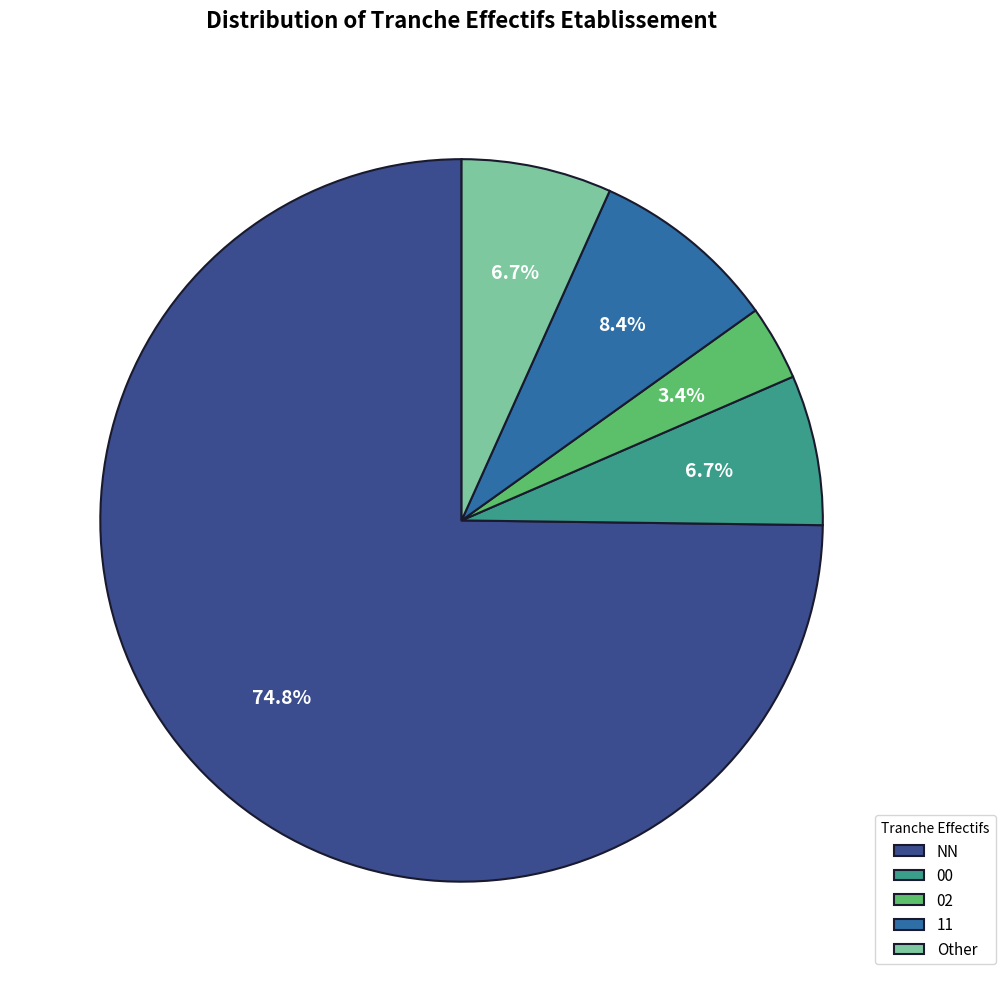

How many segments does this pie chart have?

5